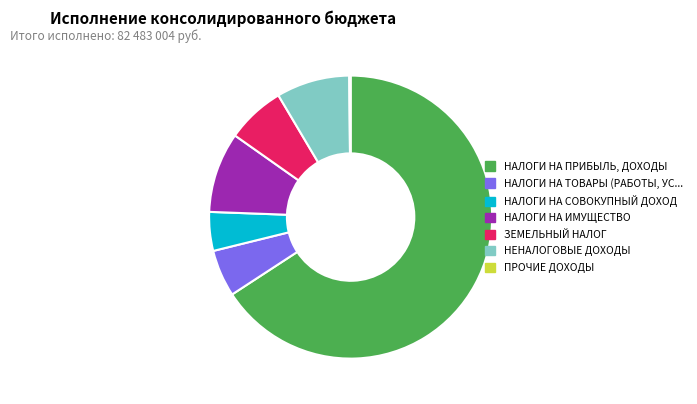

Is there a majority slice in this chart?

Yes